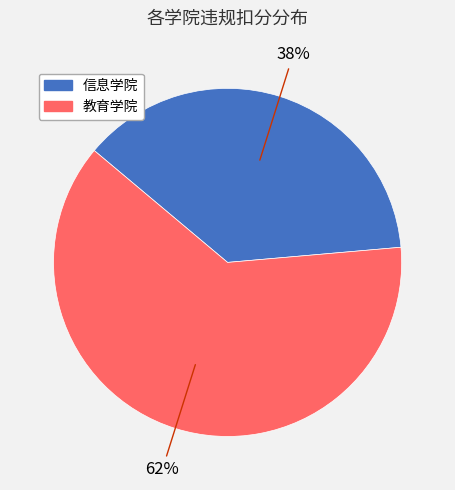

Is the sum of 信息学院 and 教育学院 greater than half?

Yes